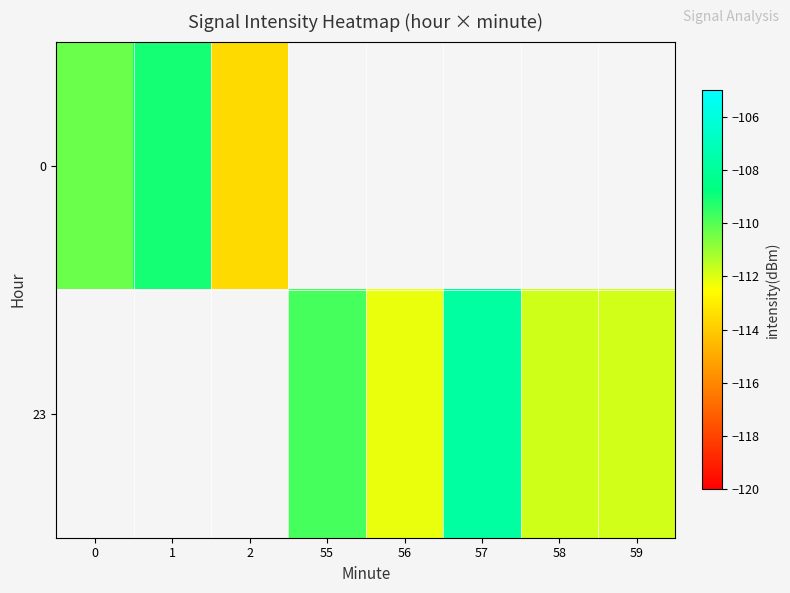

How many values in 0 are below zero?

3